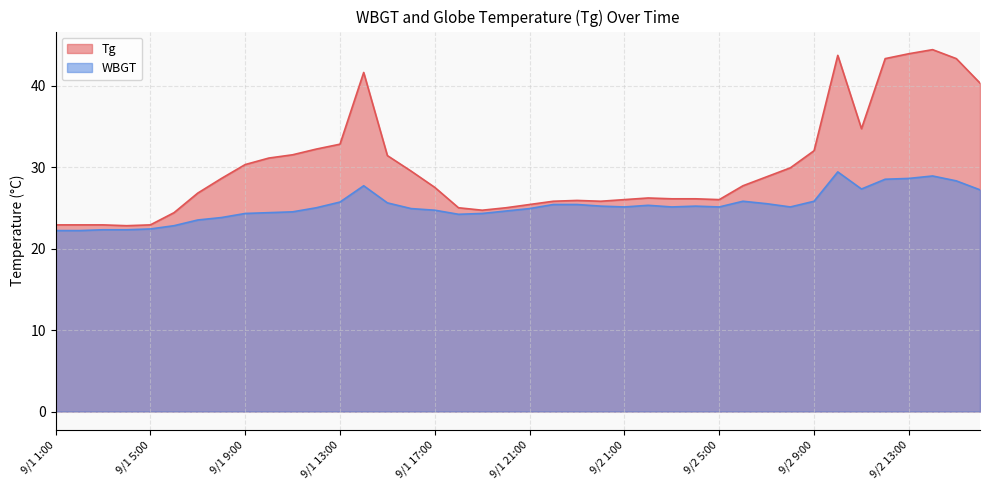

True or false: WBGT and Tg cross at least once.

False